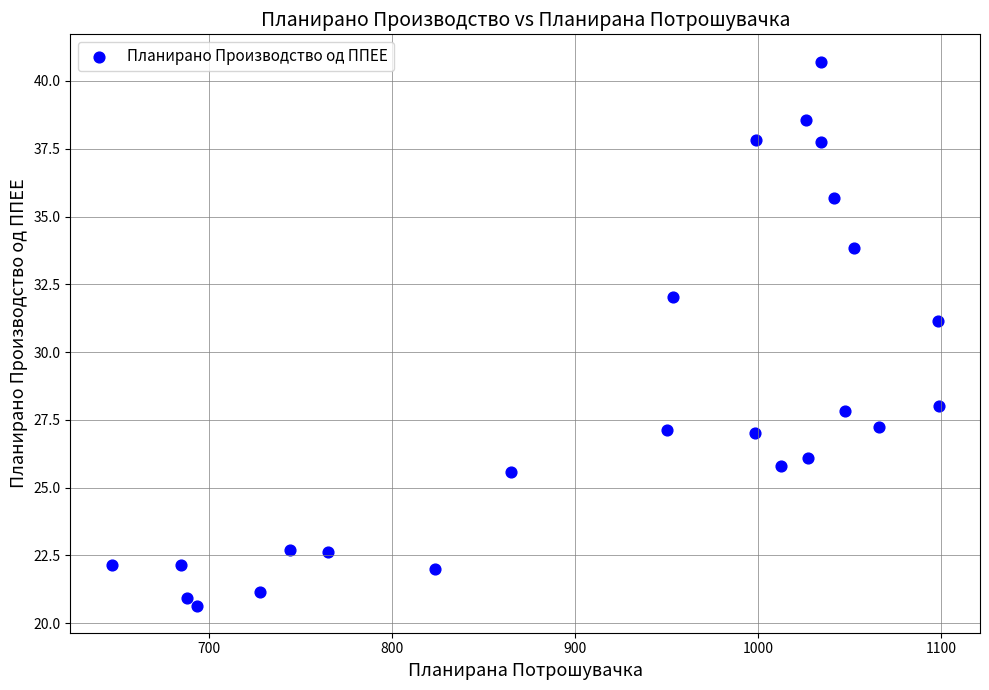

What is the range of X values (max minus min)?

452.2